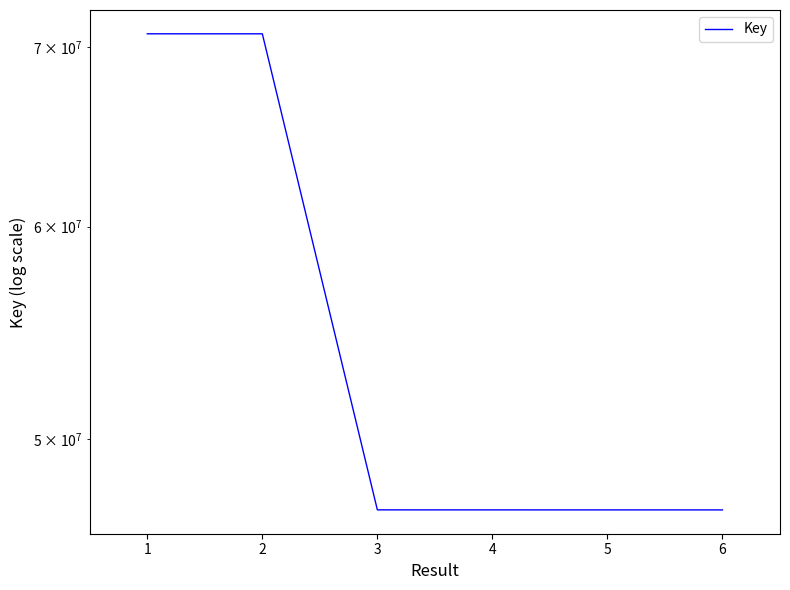

The chart shows a value of 70318098 at 5. True or false?

False